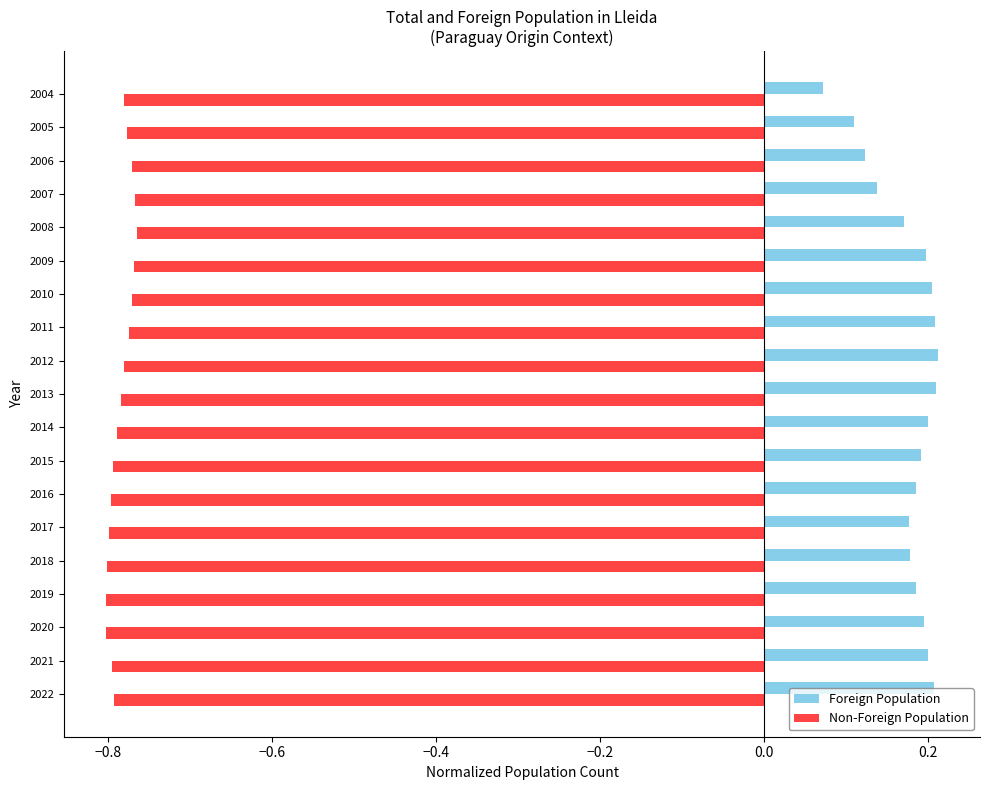

Is it true that Foreign Population equals 0.2 at 2021?

True